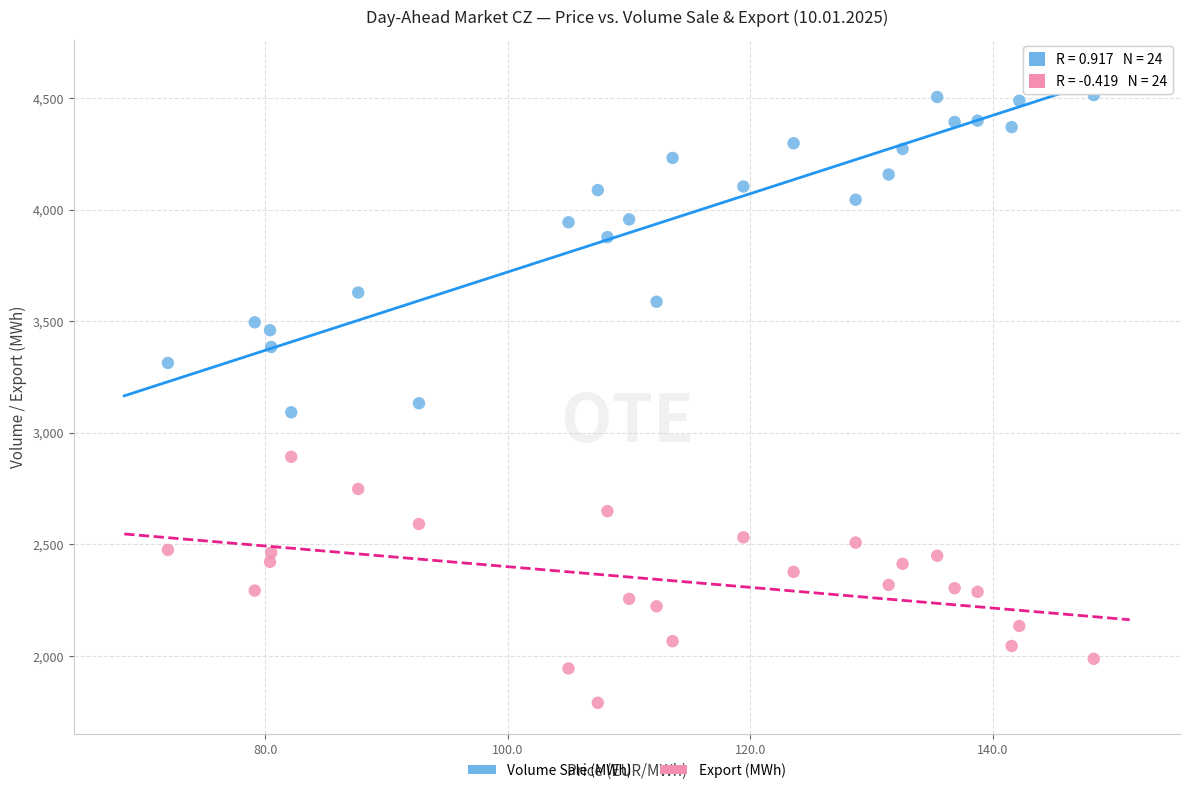

Which series contains the highest Y value?

Volume Sale (MWh)